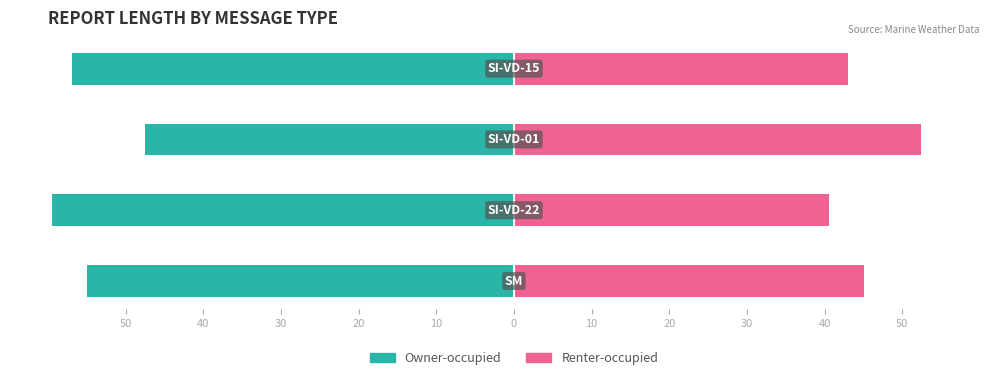

At how many categories does at least one series exceed 18?

4